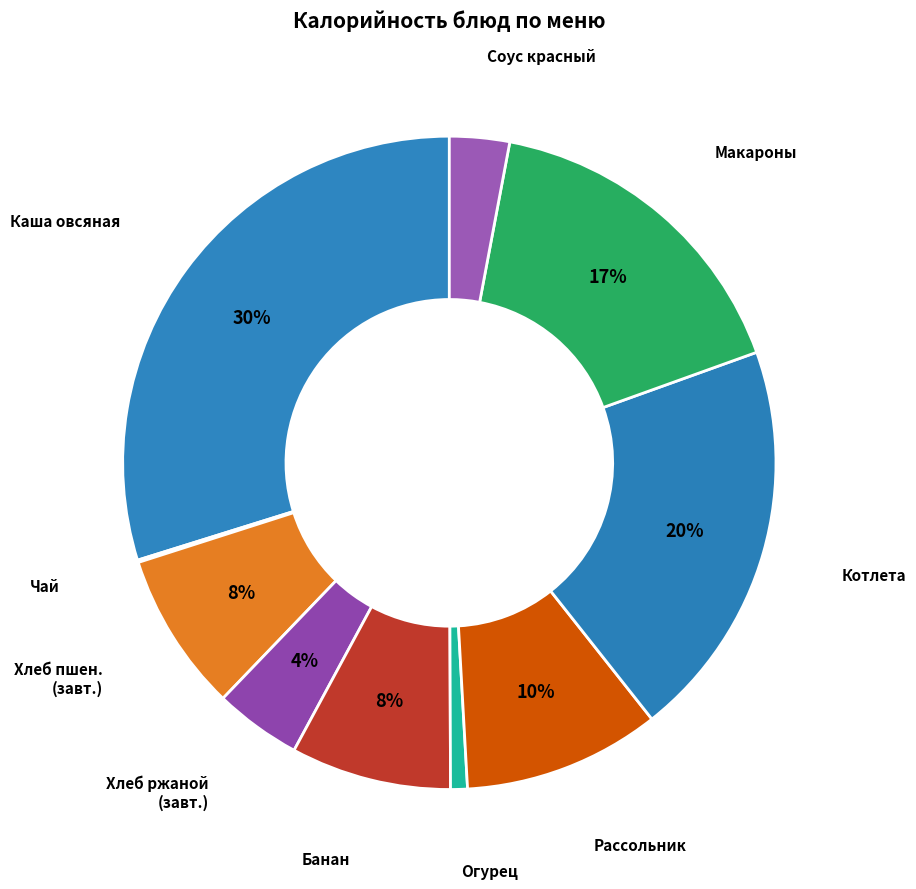

Is there any slice that represents more than half of the pie?

No